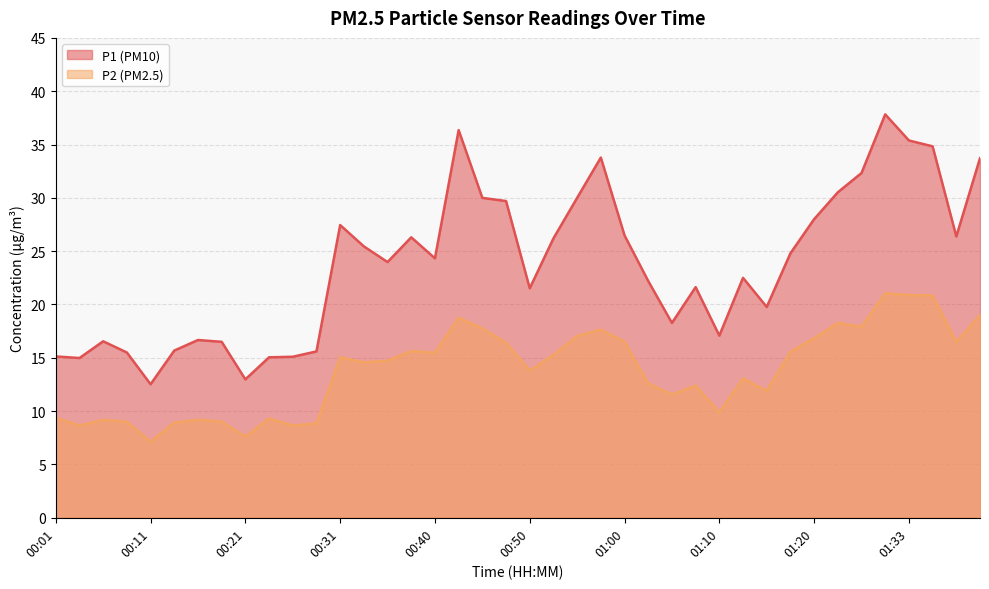

What is the greatest value displayed?

37.8